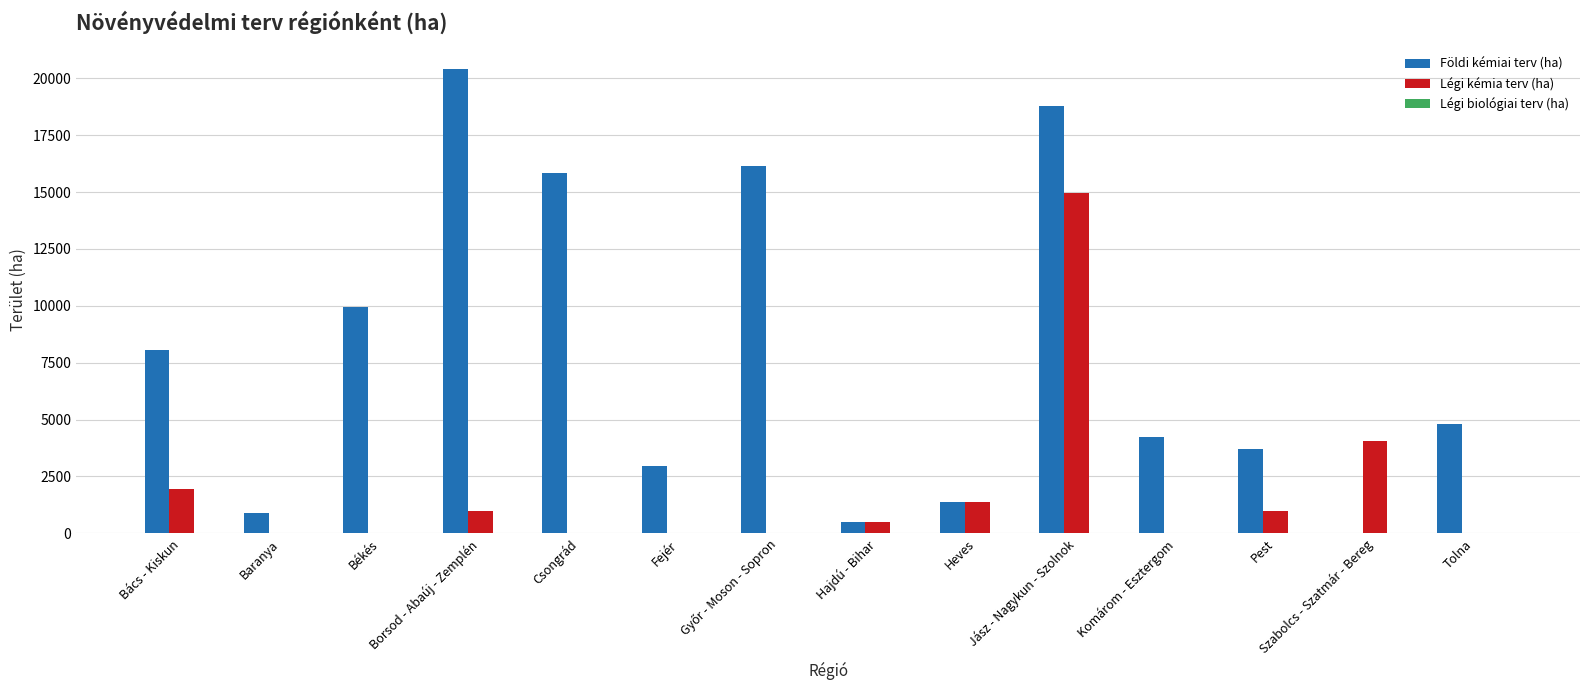

Which series has the largest total across all categories?

Földi kémiai terv (ha)